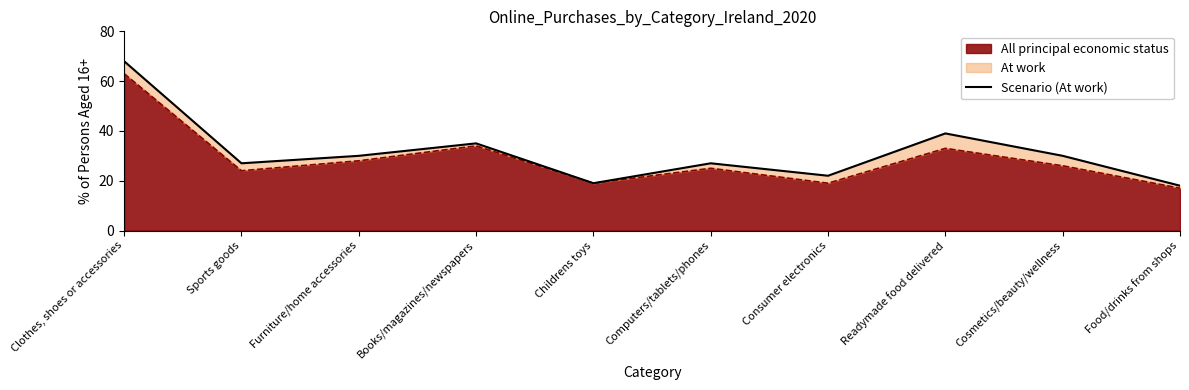

What is the maximum value for All principal economic status?

63